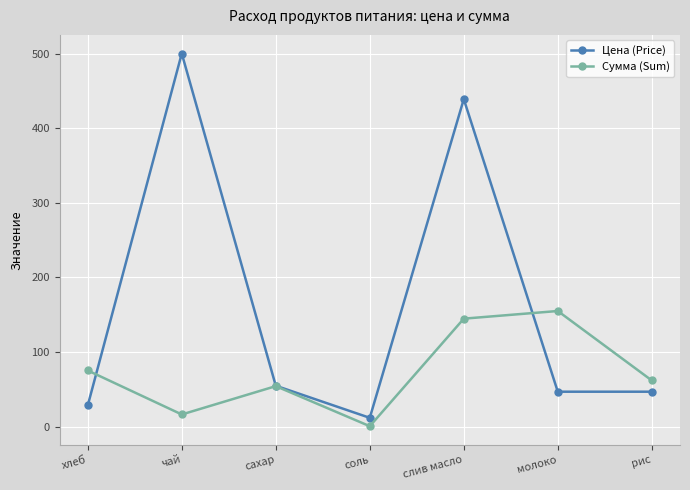

Reading right to left, list all the values displayed in this chart.

Цена (Price): рис=47.0	молоко=47.0	слив масло=438.9	соль=12.0	сахар=55.0	чай=500.0	хлеб=28.6
Сумма (Sum): рис=62.0	молоко=155.1	слив масло=144.8	соль=0.8	сахар=54.5	чай=16.5	хлеб=75.4